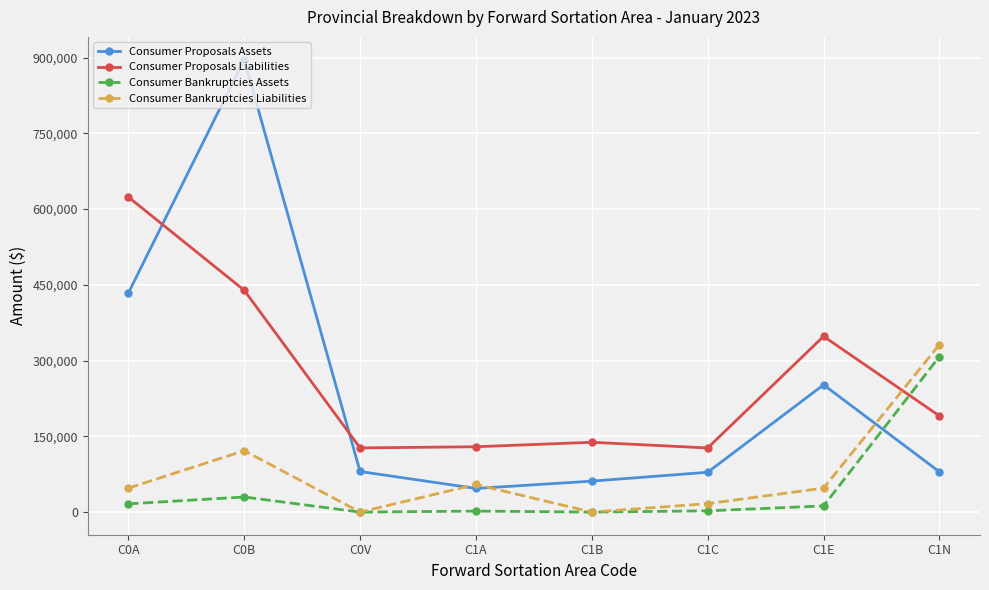

Read the Consumer Bankruptcies Assets value at C1E, to the nearest 50.

12200